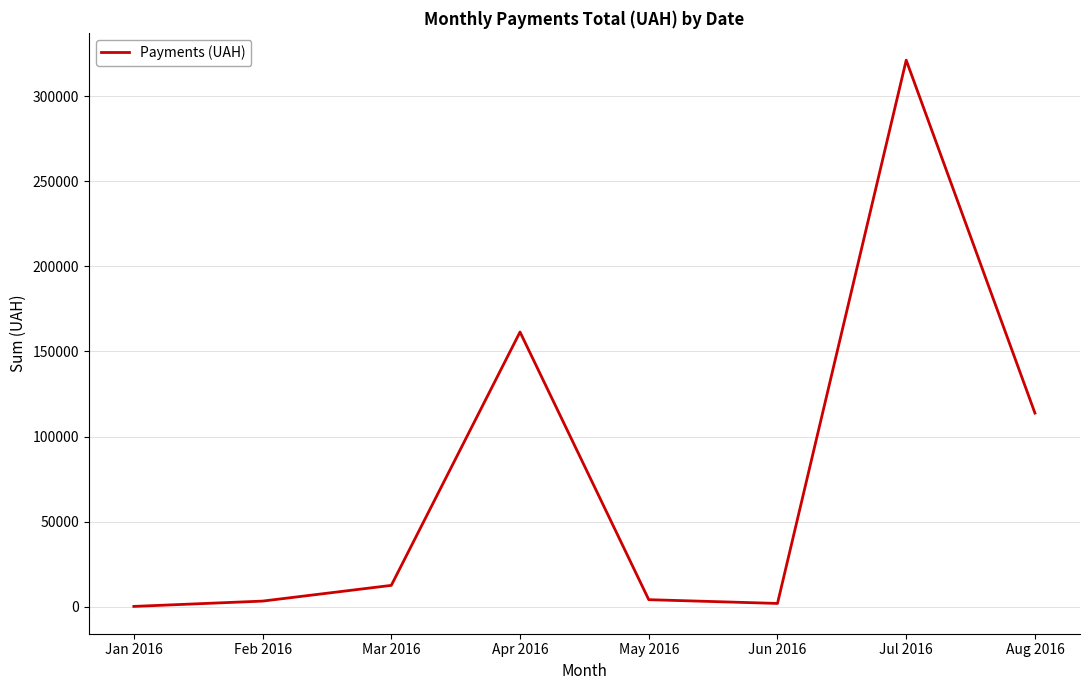

Is this an area chart (filled region under the line)?

No